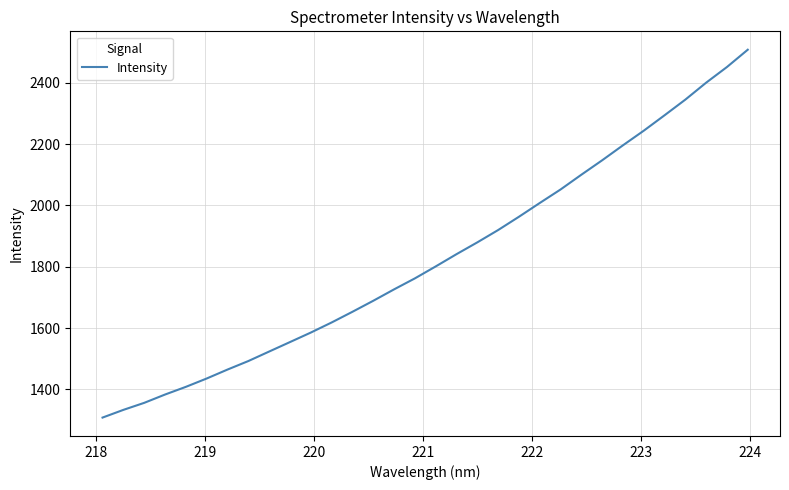

What is the difference between the maximum and minimum values?

1199.3